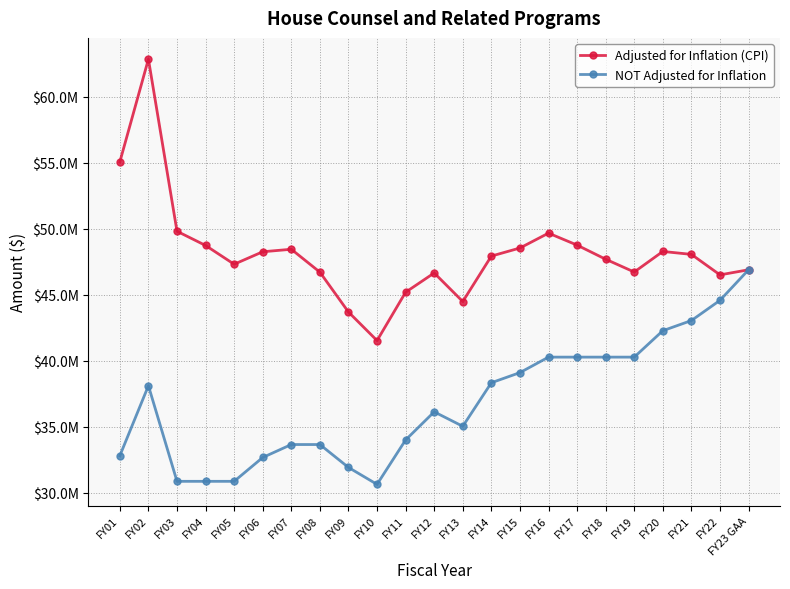

True or false: NOT Adjusted for Inflation and Adjusted for Inflation (CPI) intersect in this chart.

False